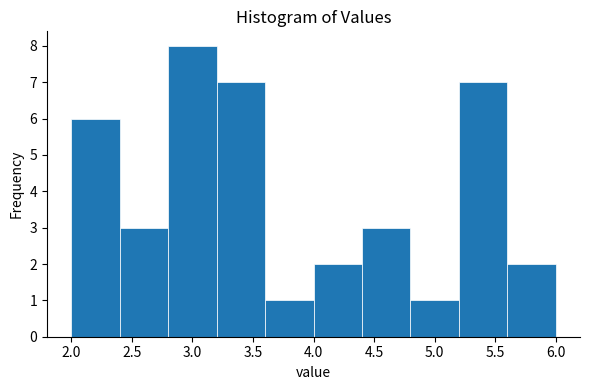

What is the height of the bar covering 3.2 to 3.6 on the x-axis? The values are not printed on the chart, so give them approximately, as read against the axis.

7